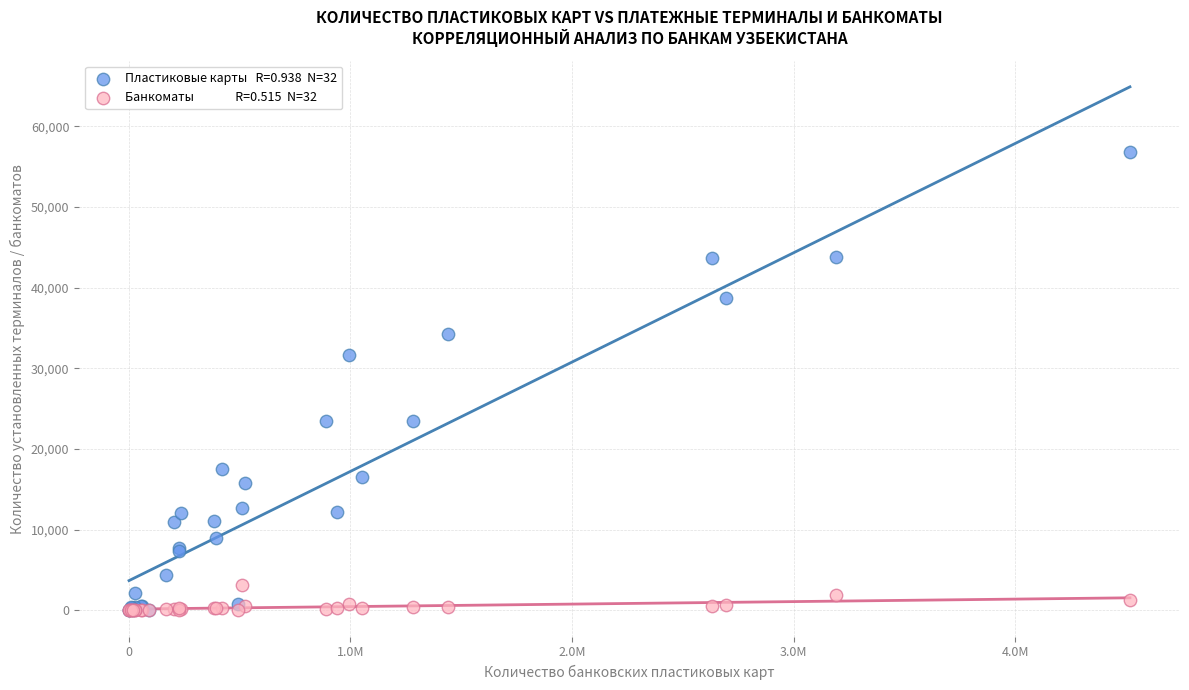

Across all series, what Y value is closest to 28400?

31636